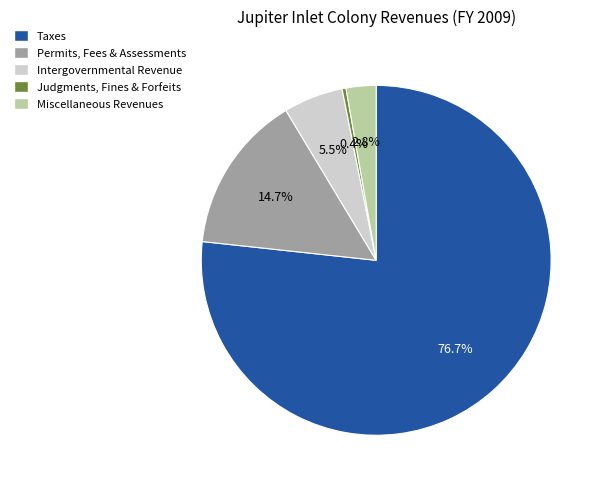

Count the number of slices in the pie.

5